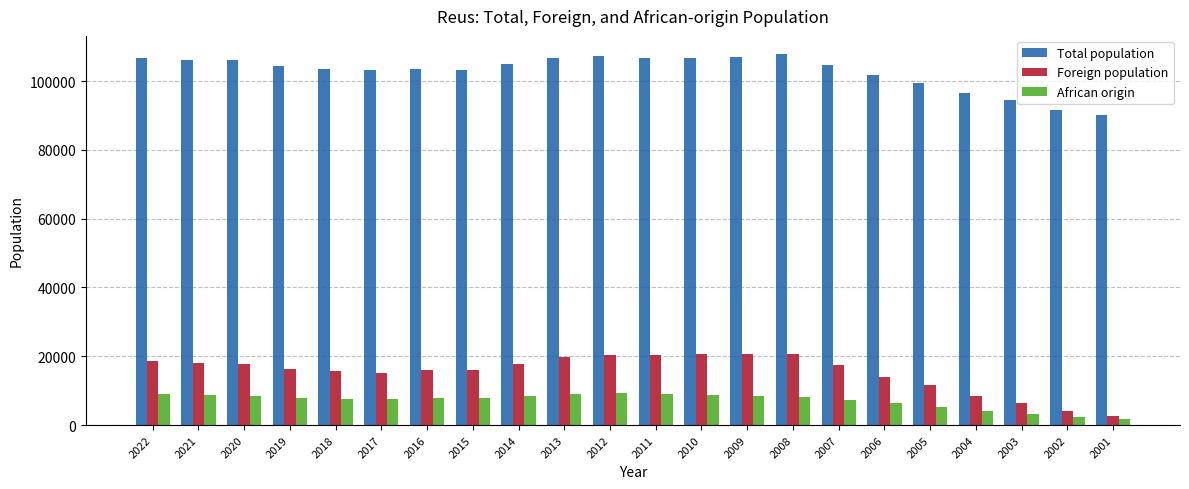

What is the maximum value for African origin?

9229